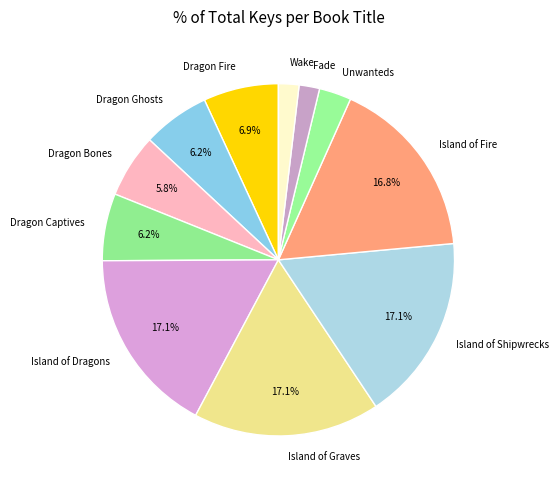

Is Island of Fire the majority of the pie?

No